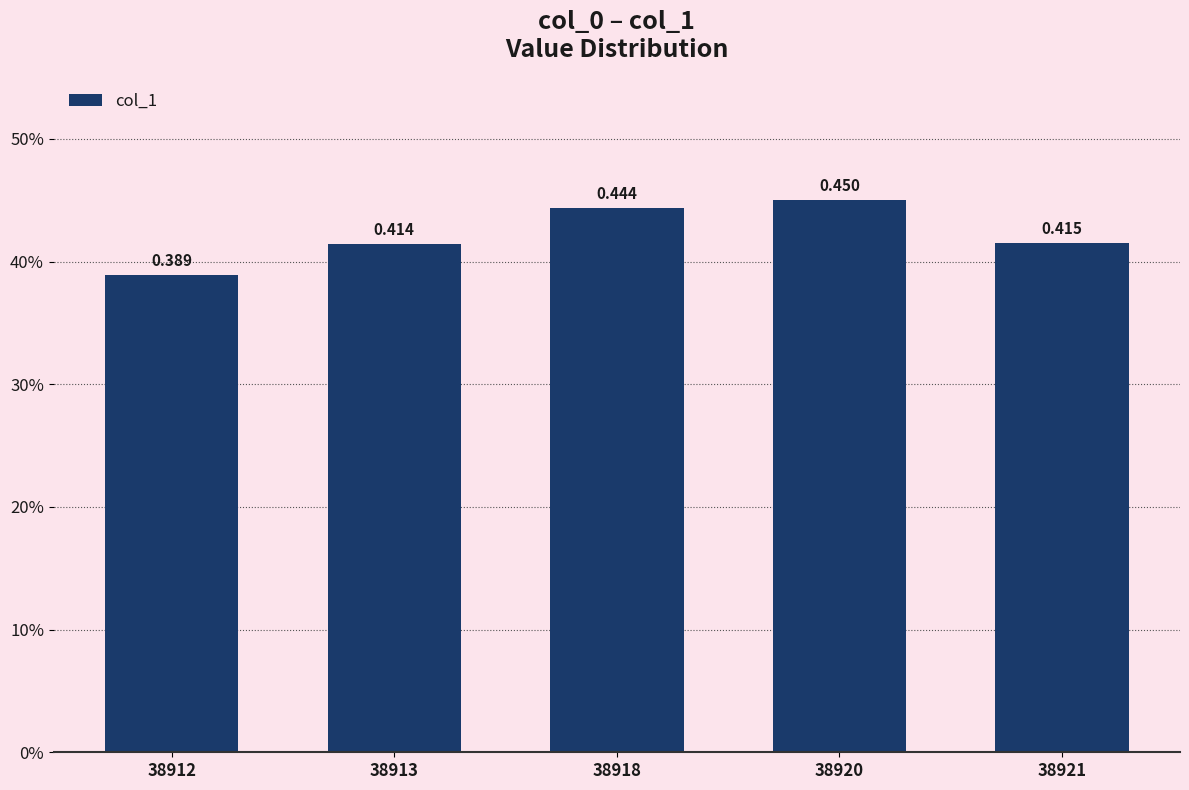

Rank the categories by value from lowest to highest.

38912, 38913, 38921, 38918, 38920